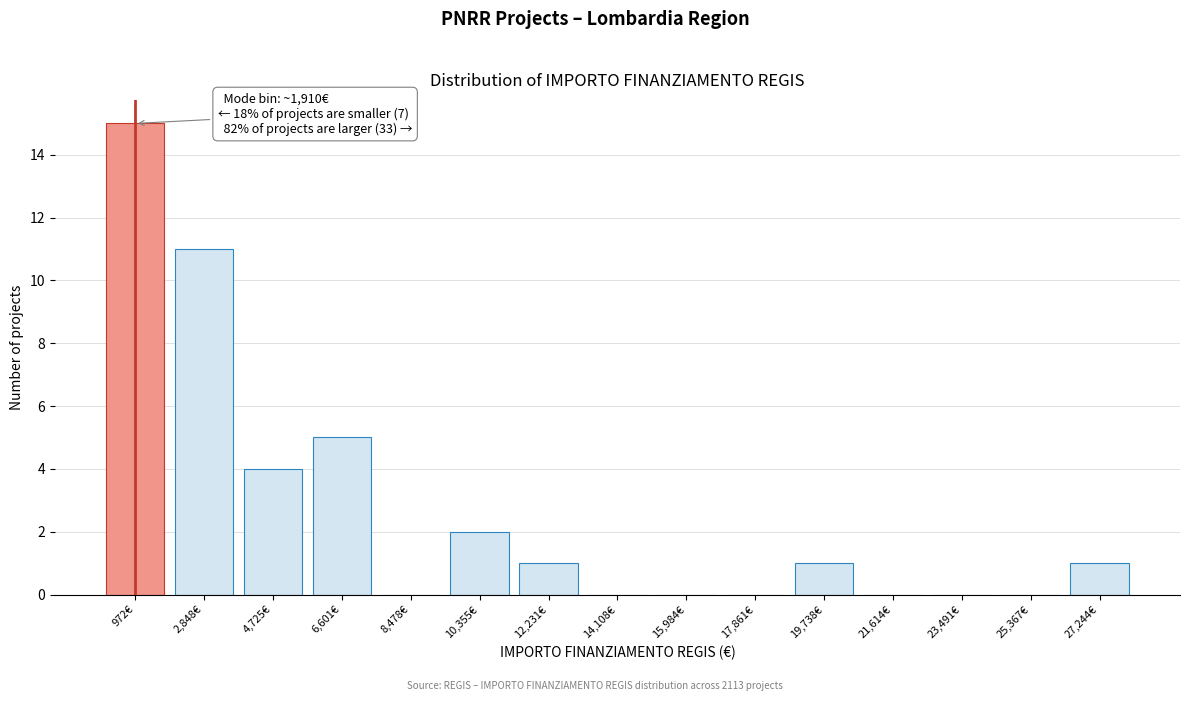

Reading left to right, transcribe all the data shown in this chart.

972€=15	2,848€=11	4,725€=4	6,601€=5	8,478€=0	10,355€=2	12,231€=1	14,108€=0	15,984€=0	17,861€=0	19,738€=1	21,614€=0	23,491€=0	25,367€=0	27,244€=1